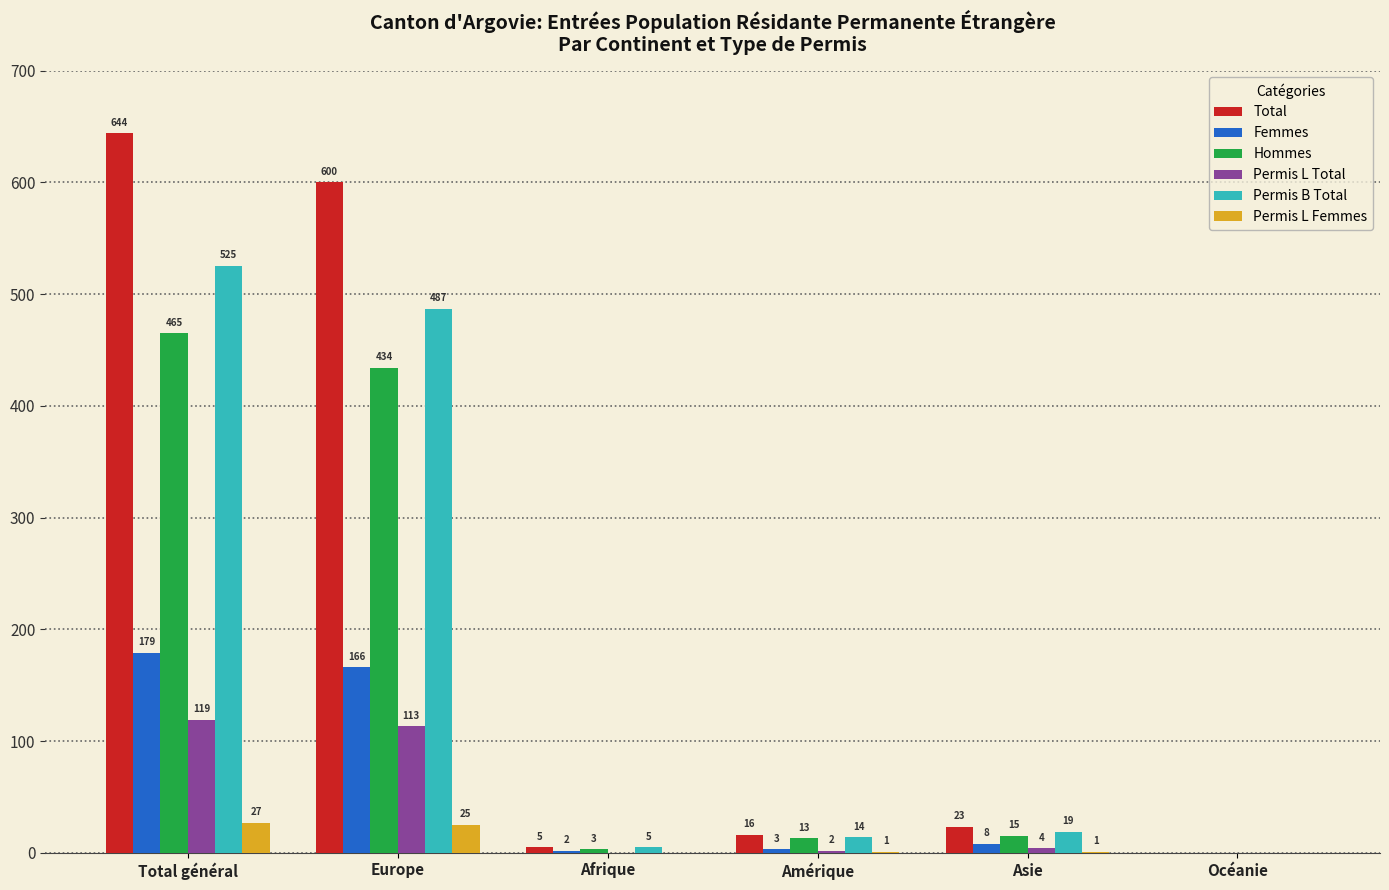

What is the greatest value displayed?

644